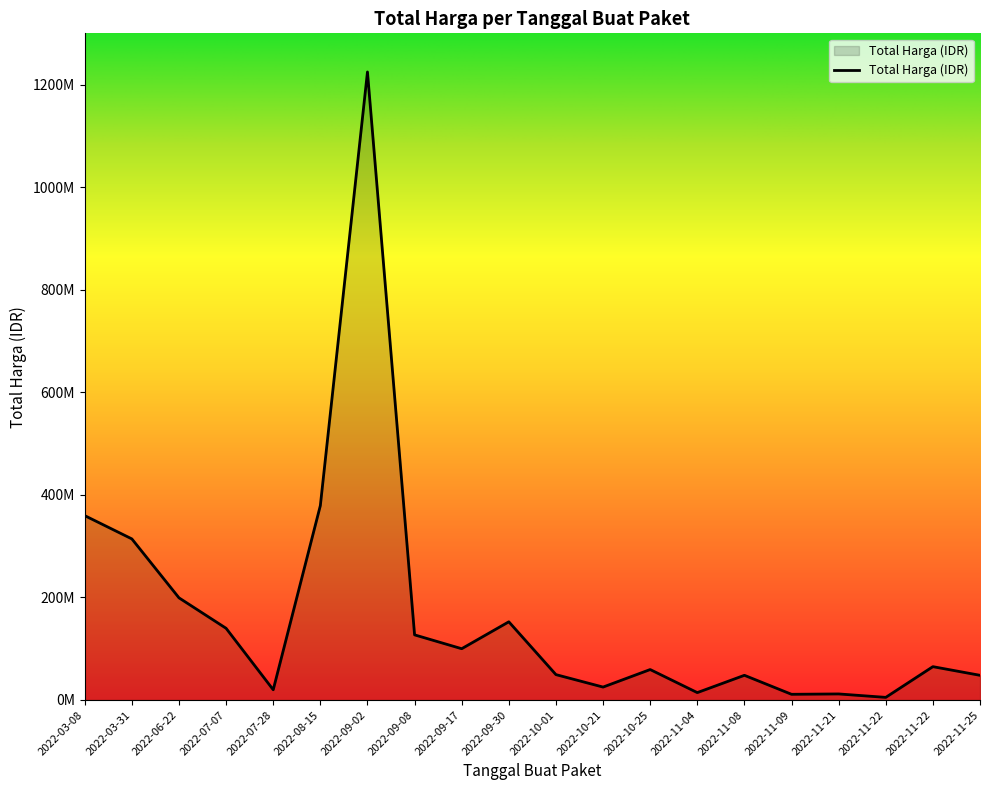

Does the chart have visible grid lines?

No